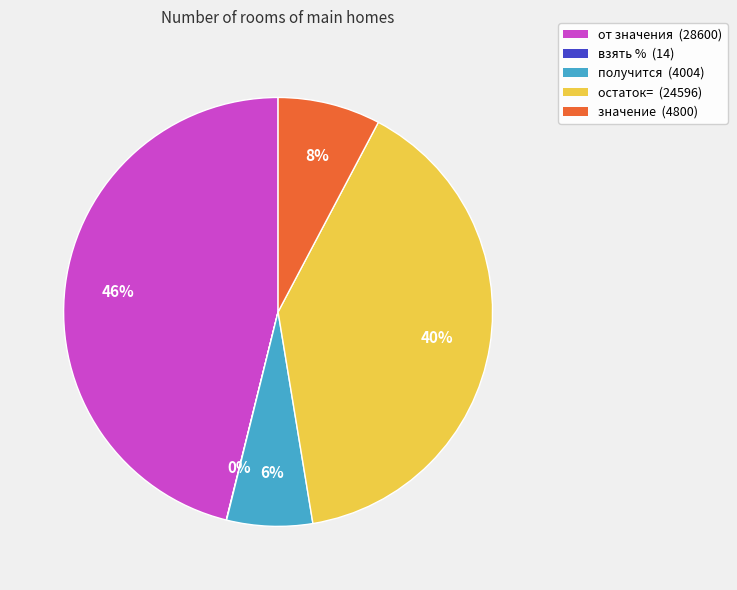

Which slice is the largest?

от значения